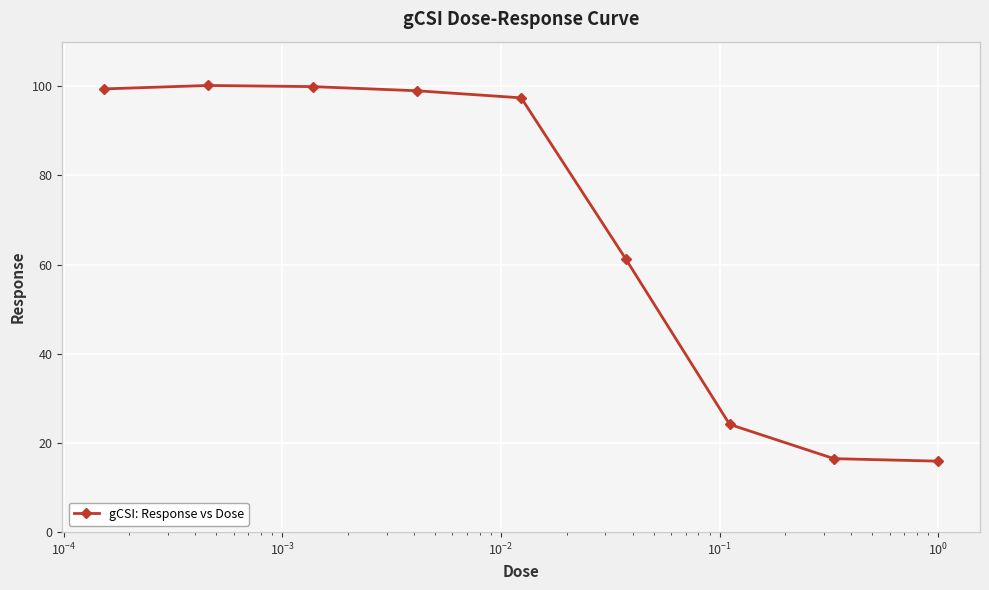

What is the value of the 3rd point from the left?

99.9